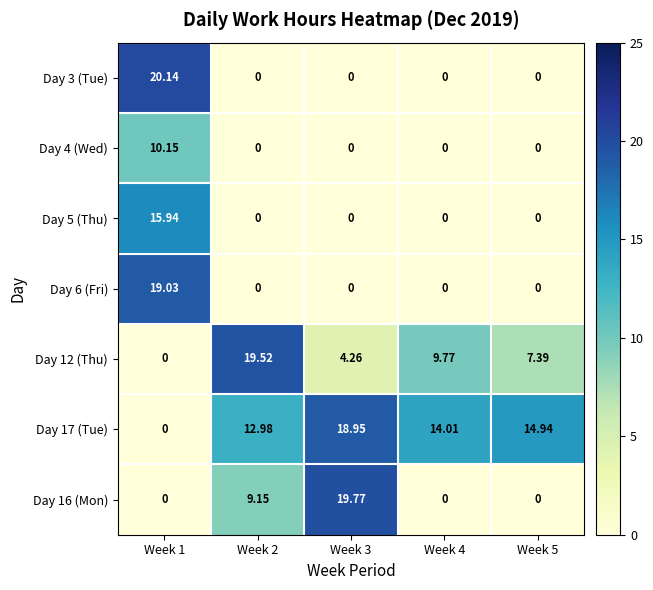

Is the value of Day 12 (Thu) at Week 2 greater than the value of Day 4 (Wed) at Week 5?

Yes